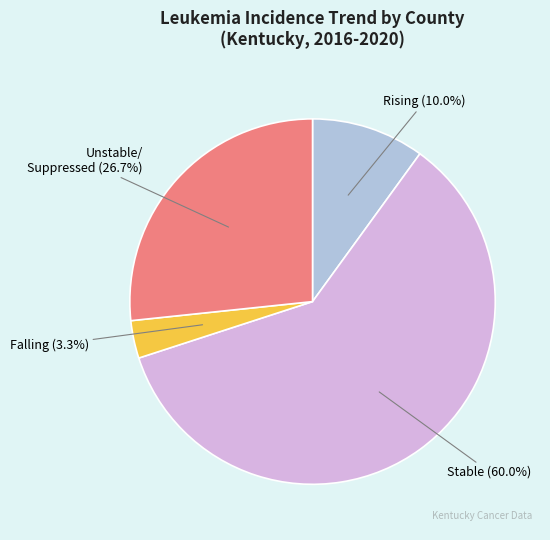

Is there a majority slice in this chart?

Yes